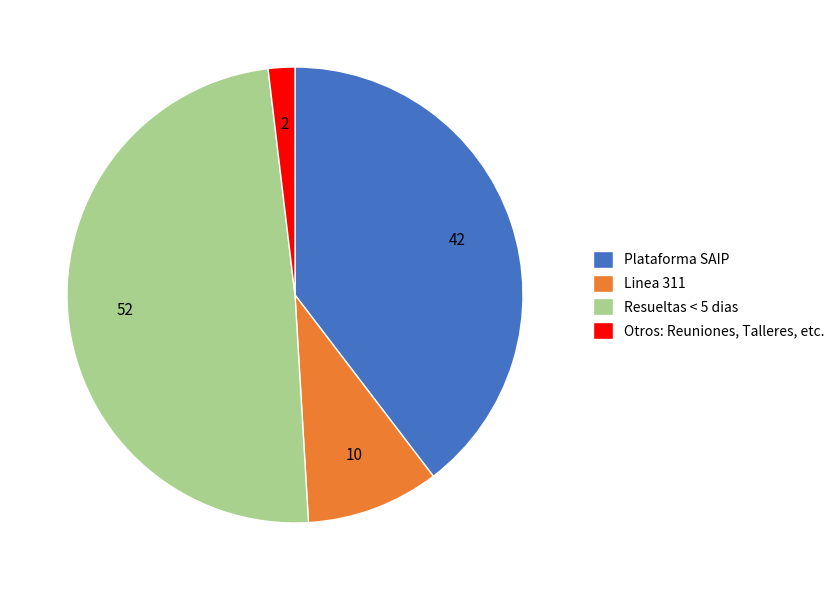

Is the sum of Resueltas < 5 dias and Otros: Reuniones, Talleres, etc. greater than half?

Yes